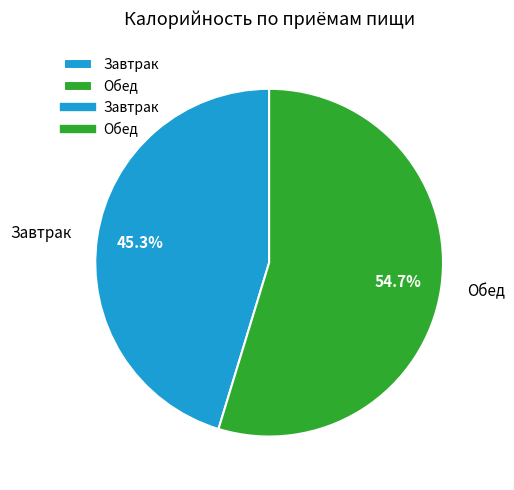

Which category has the smallest portion of the pie?

Завтрак